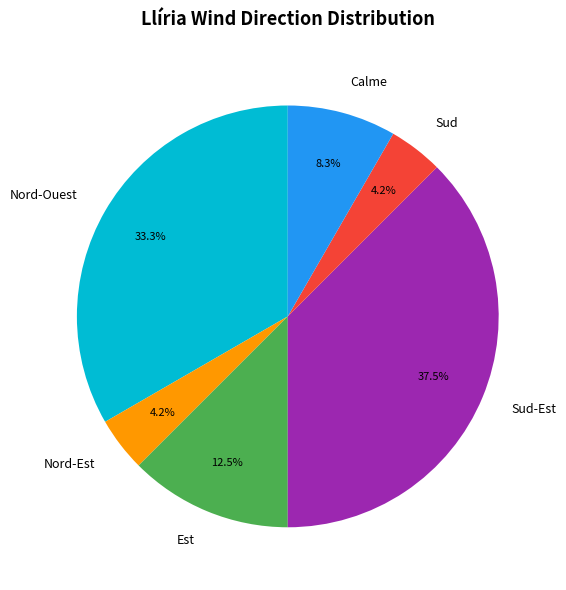

What percentage is the Nord-Est slice, to the nearest percent?

4%